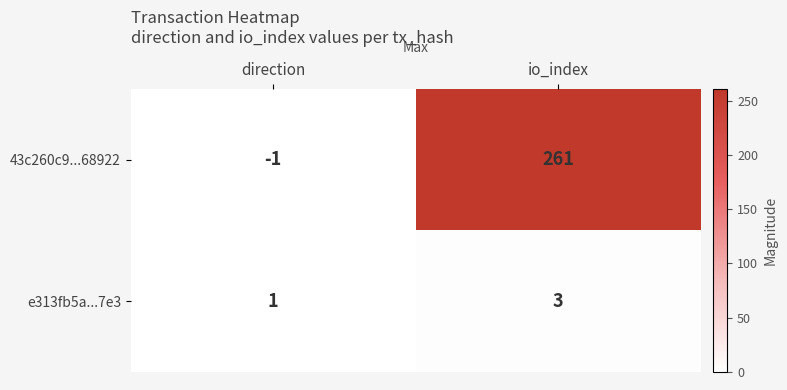

What is the sum of all 43c260c9...68922 values?

260